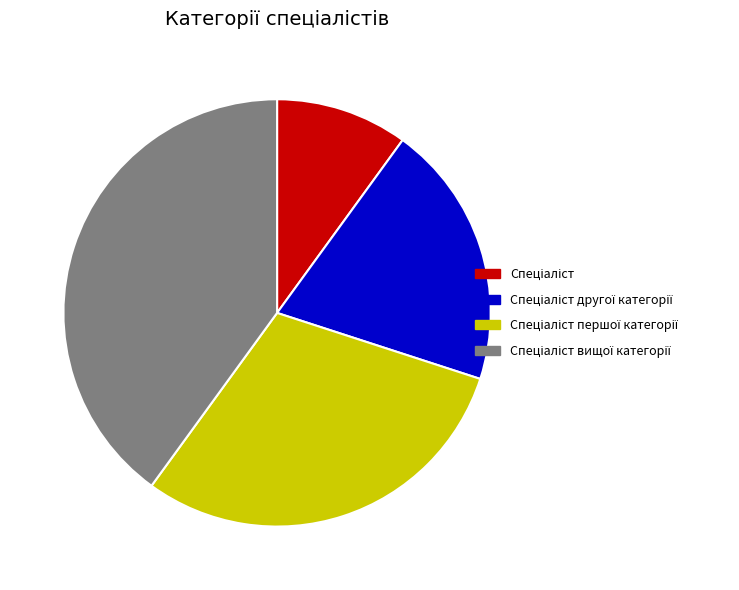

Does any single category account for the majority?

No